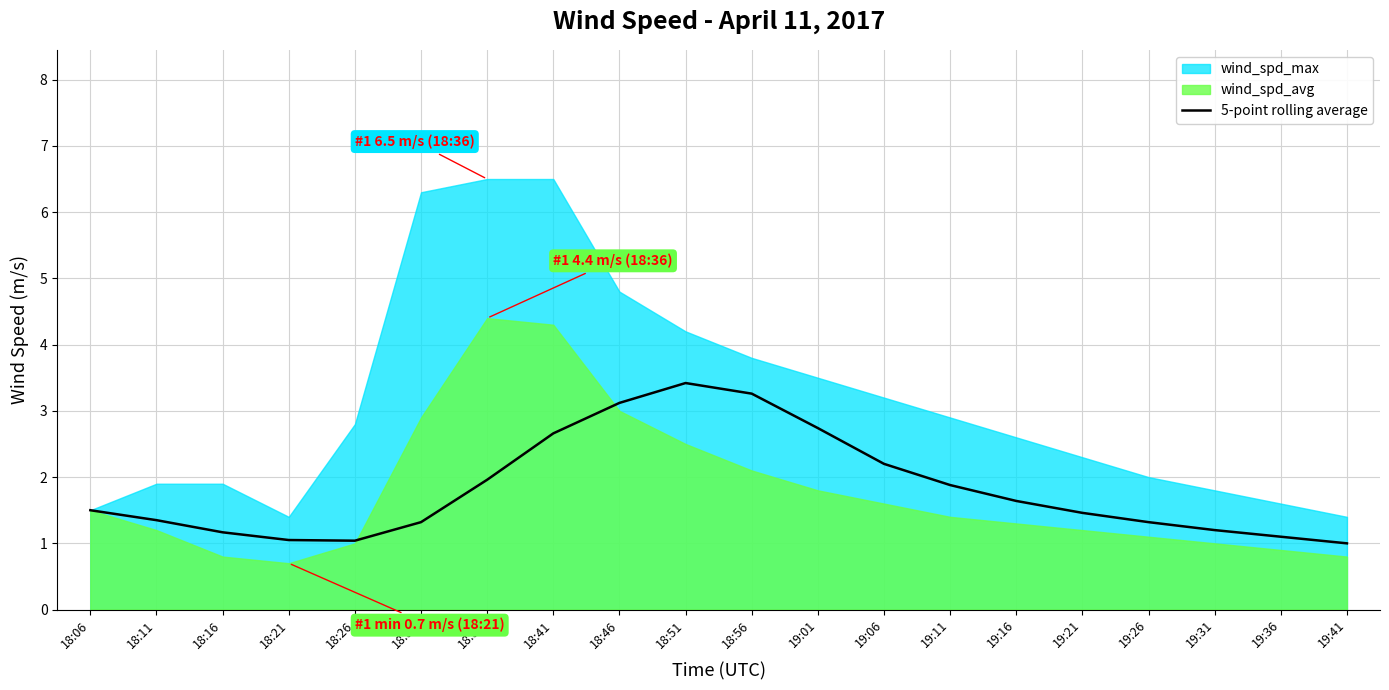

Reading left to right, list all the values displayed in this chart.

1.5	1.4	1.2	1.1	1.0	1.3	2.0	2.7	3.1	3.4	3.3	2.7	2.2	1.9	1.6	1.5	1.3	1.2	1.1	1.0